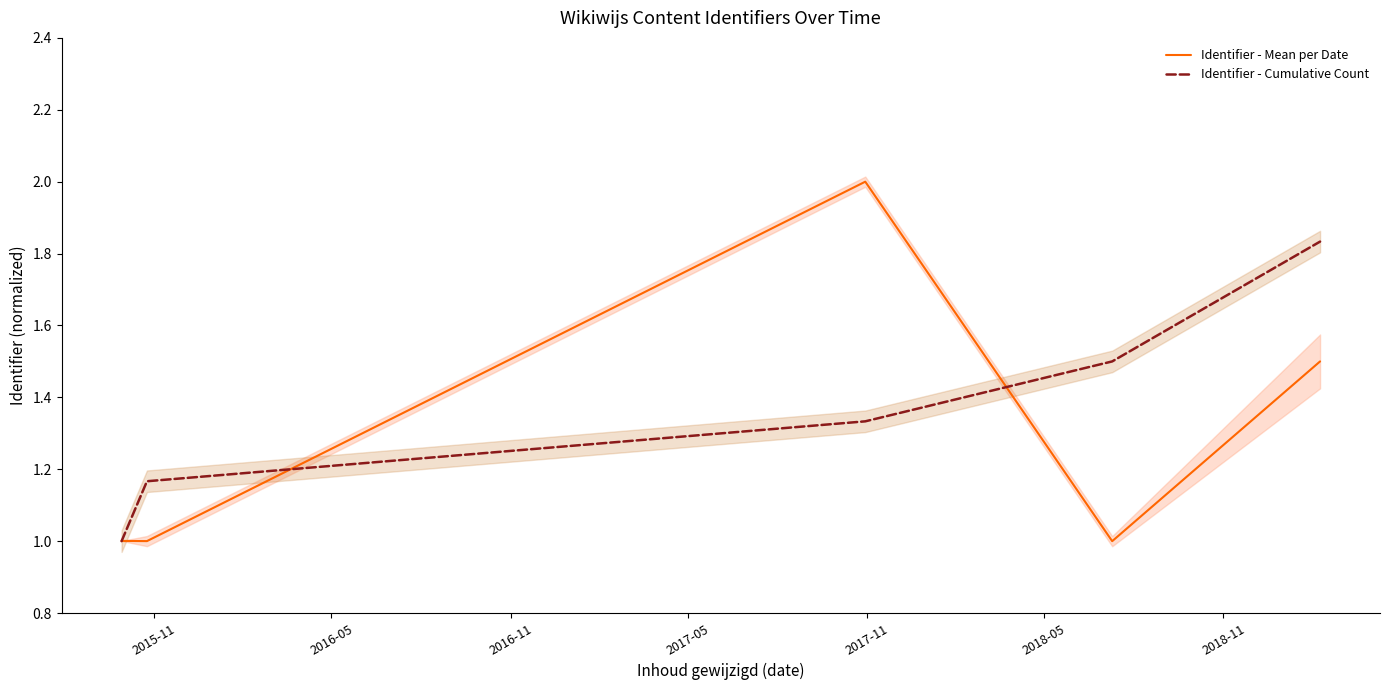

What is the highest value of the Identifier - Mean per Date series?

2.0